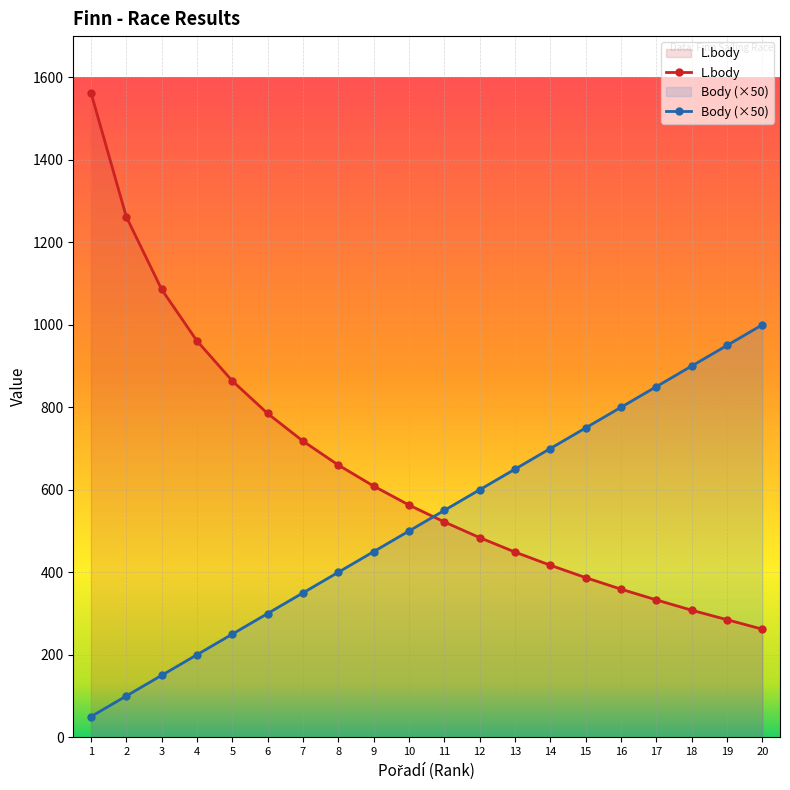

Reading left to right, transcribe all the data shown in this chart.

L.body: 1563	1262	1086	961	864	785	718	660	609	563	522	484	449	417	387	359	333	308	285	262
Body (×50): 50	100	150	200	250	300	350	400	450	500	550	600	650	700	750	800	850	900	950	1000